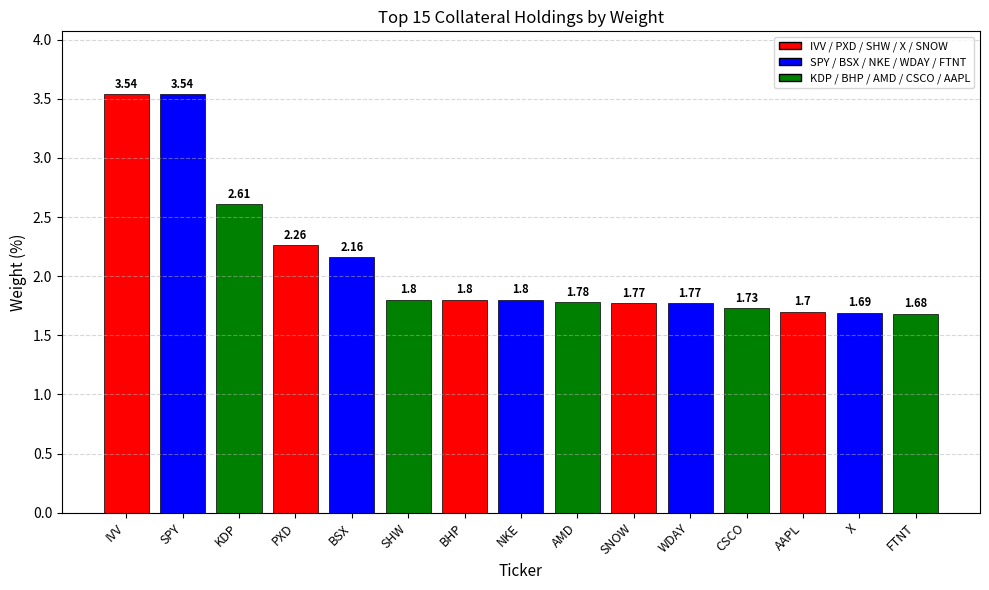

What is the average value?

2.1